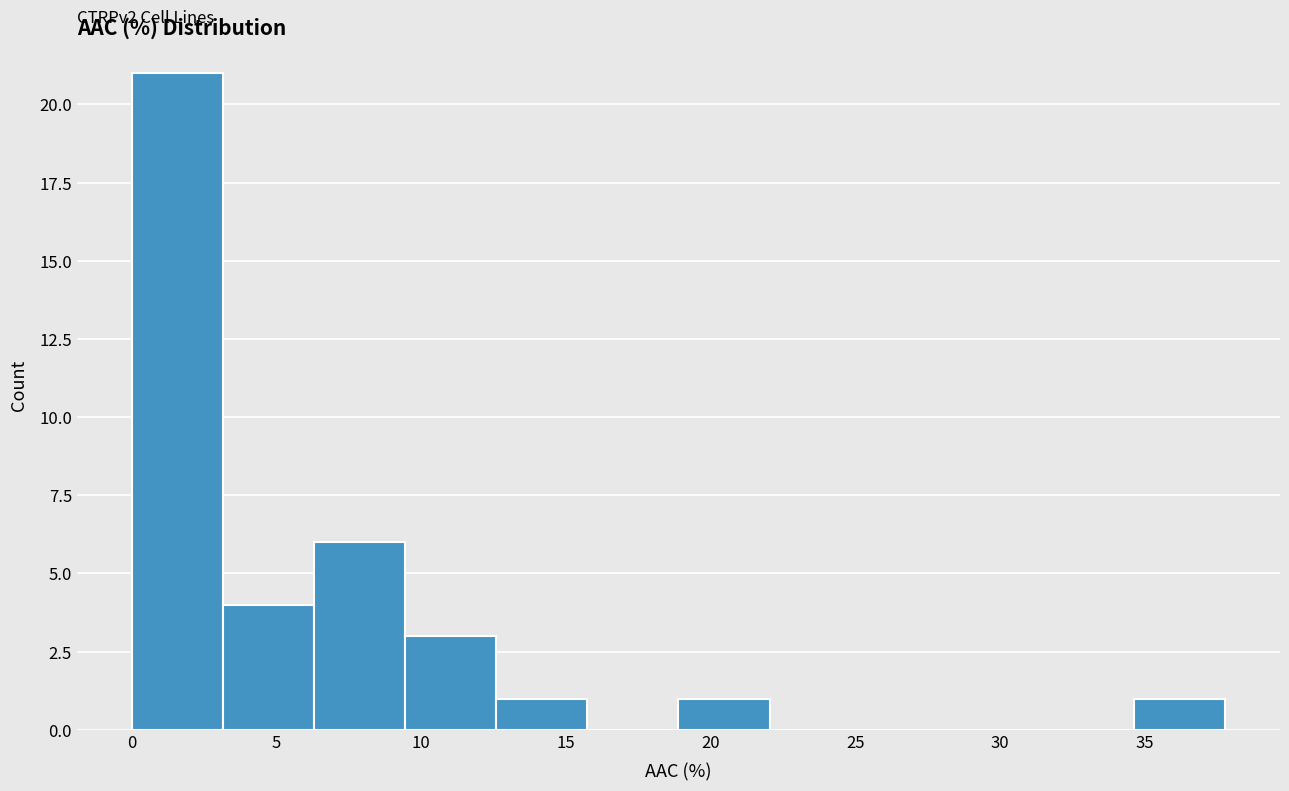

Over which range of the x-axis is the bar tallest?

0.0 to 3.0